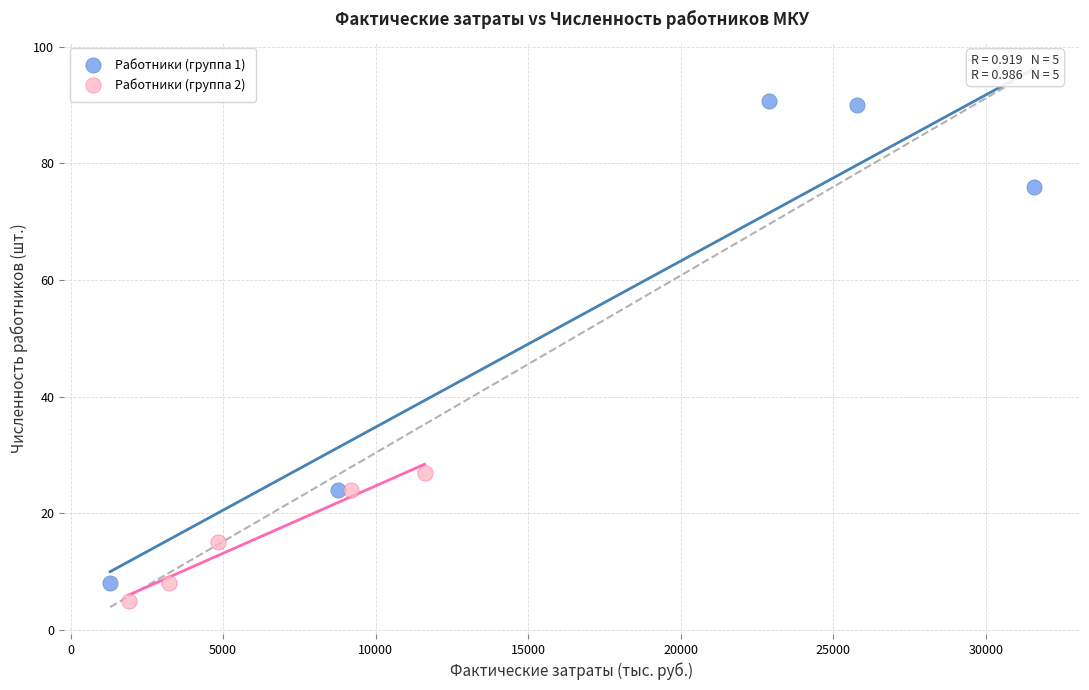

Which series has the widest spread of Y values?

Работники (группа 1)